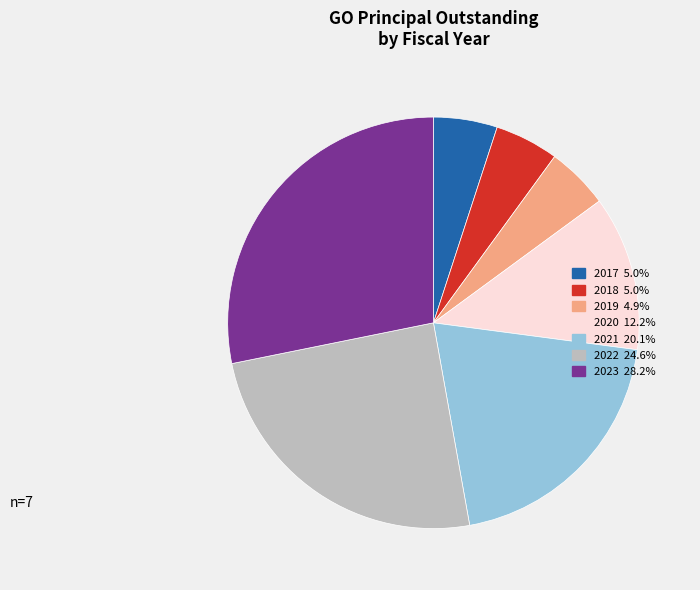

What is the ratio of the value at 2017 to the value at 2020?

0.4